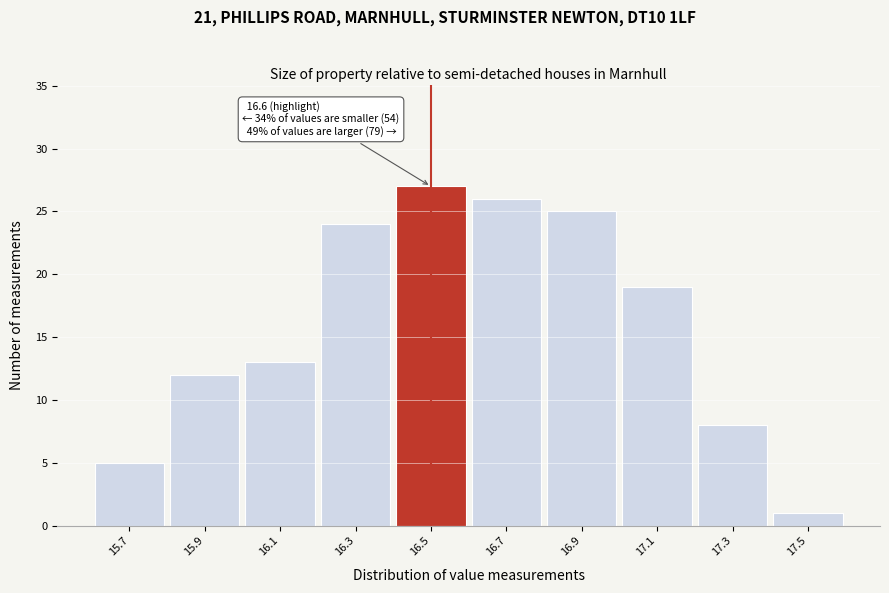

Reading left to right, list all the values displayed in this chart.

15.7=5	15.9=12	16.1=13	16.3=24	16.5=27	16.7=26	16.9=25	17.1=19	17.3=8	17.5=1